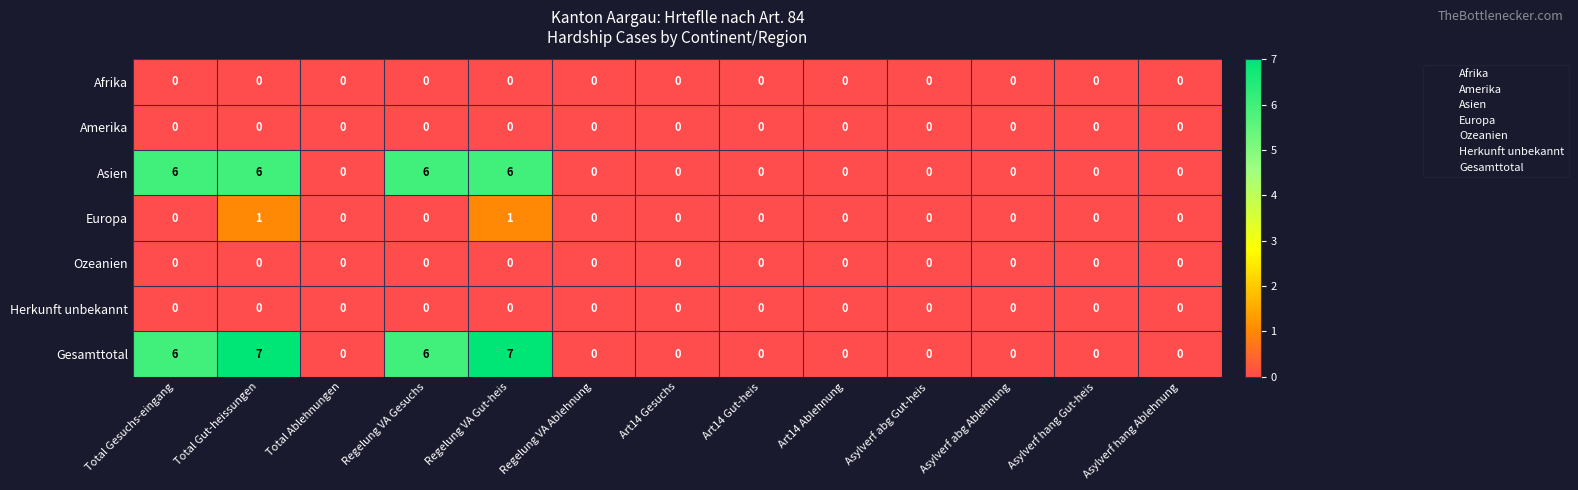

At how many categories does at least one series exceed 4?

4